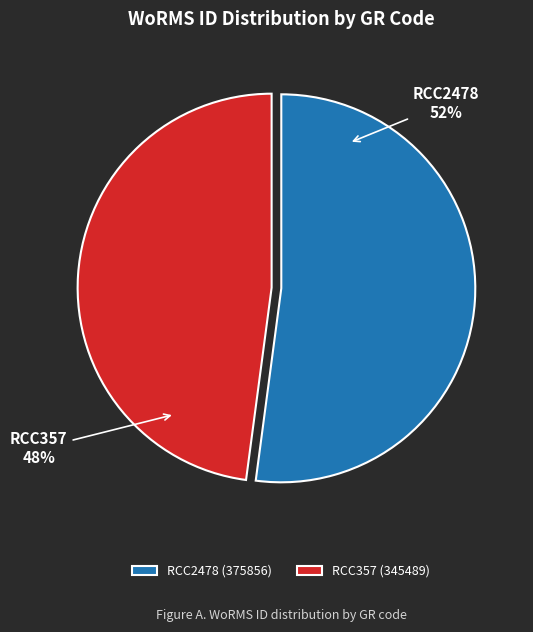

The RCC2478 slice represents 52% of the pie. True or false?

True